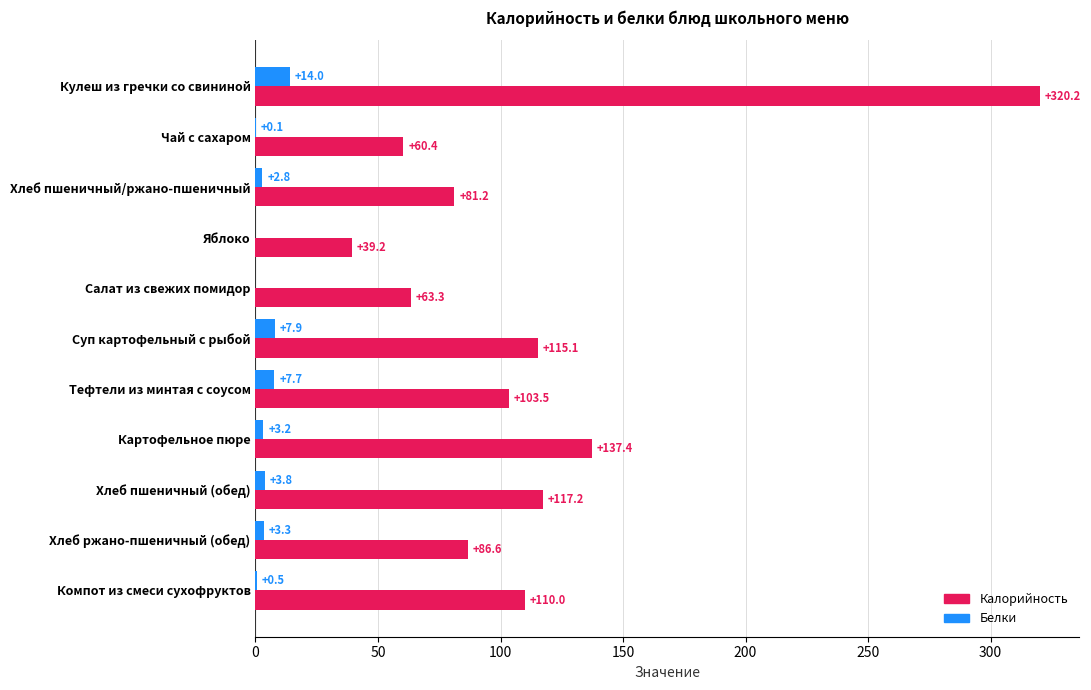

Which series has the largest total across all categories?

Калорийность